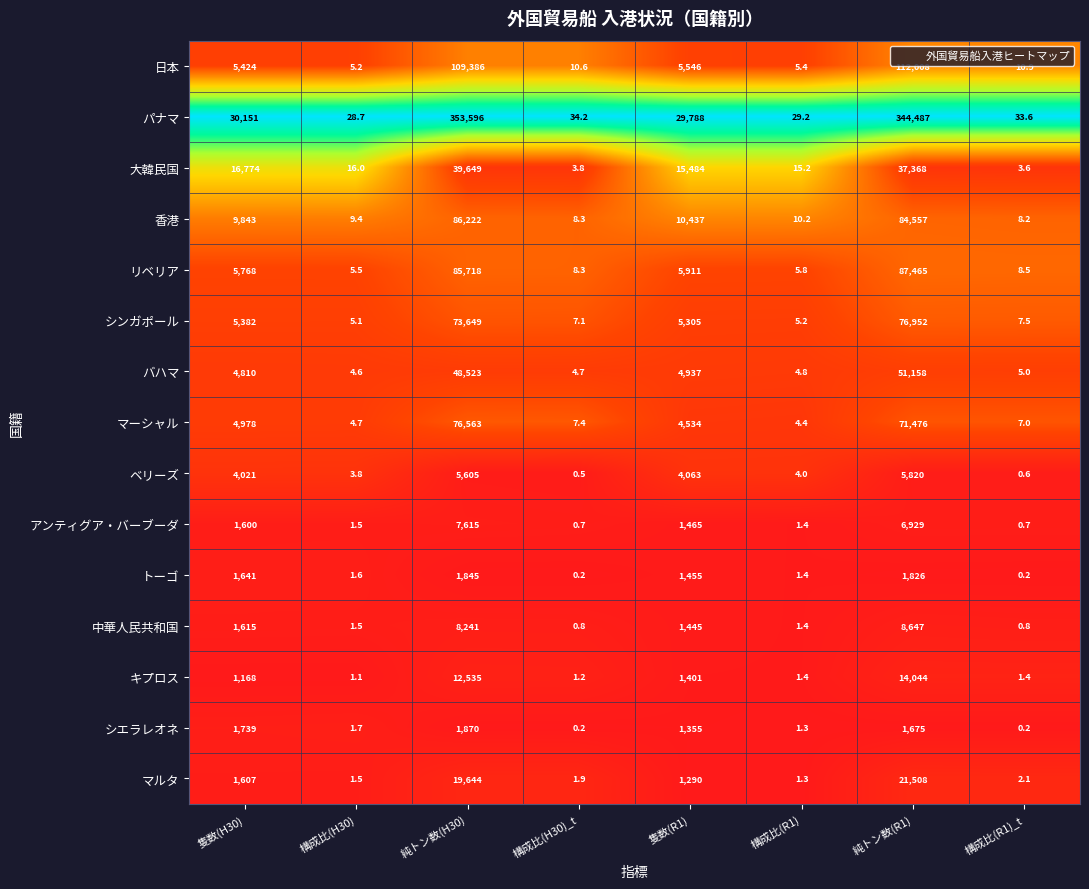

What is the difference between the second highest and minimum values in the 香港 series?

84548.8